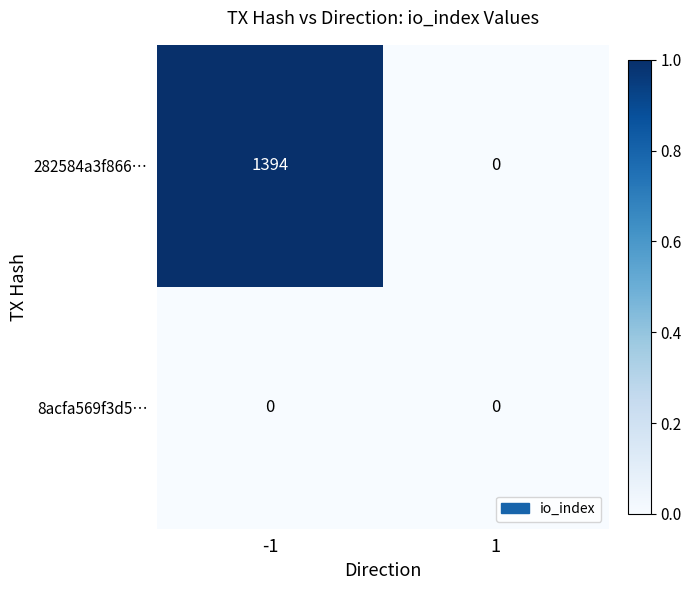

What is the maximum value for 282584a3f866…?

1394